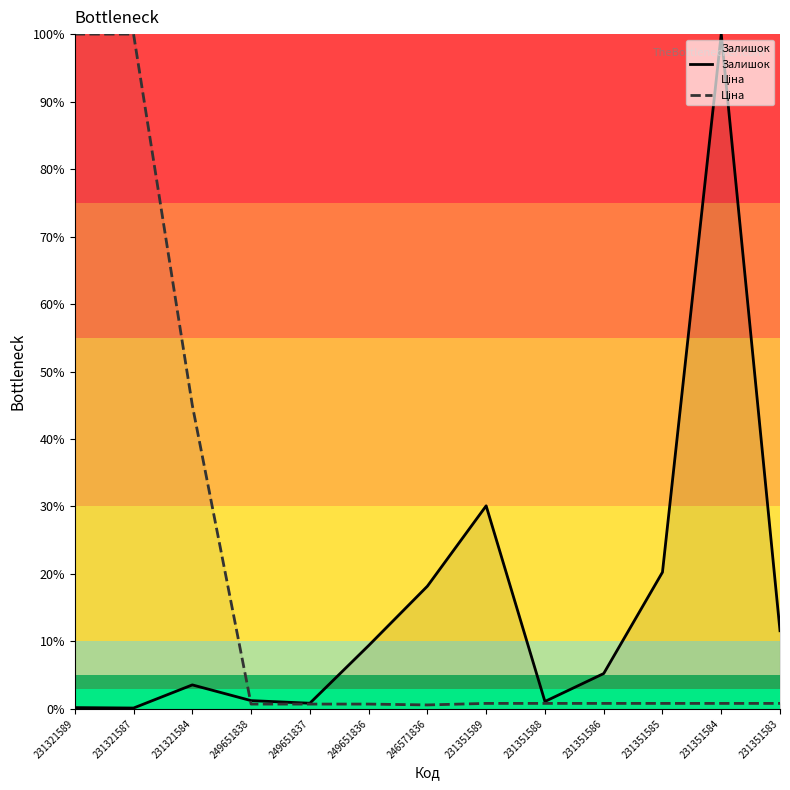

Reading right to left, what are all the values shown in this chart?

Залишок: 11.6	100.0	20.3	5.2	1.1	30.1	18.2	9.4	0.8	1.2	3.6	0.1	0.2
Ціна: 0.8	0.8	0.8	0.8	0.8	0.8	0.6	0.7	0.7	0.7	45.0	100.0	100.0